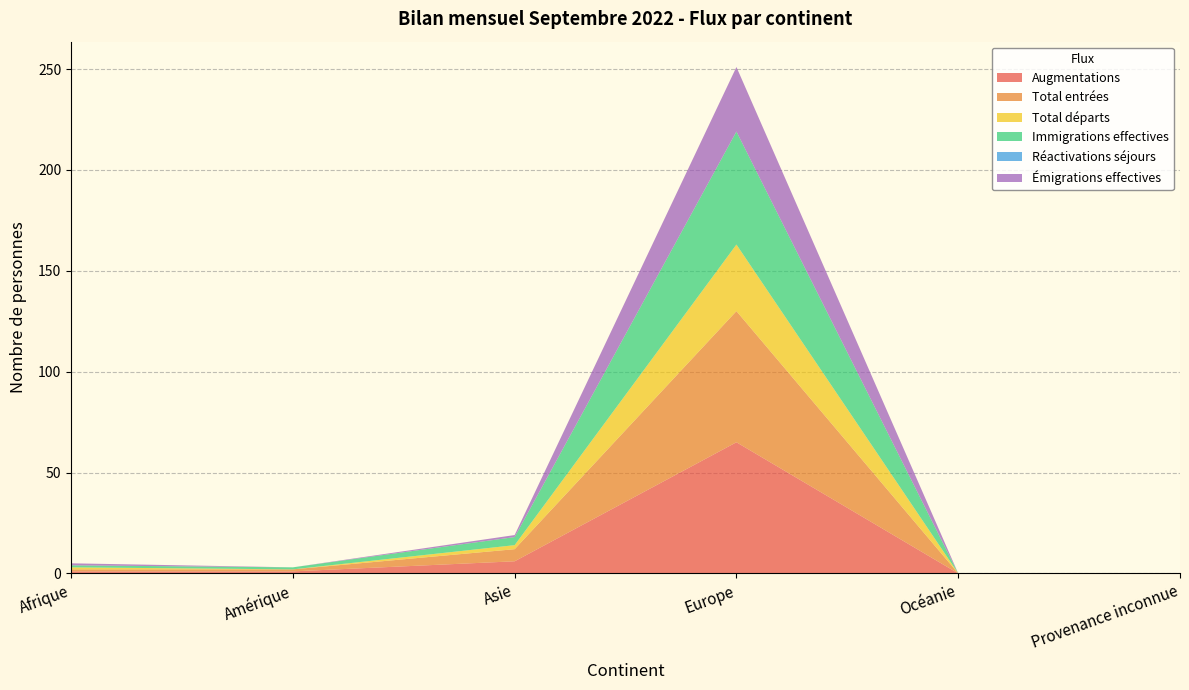

Reading left to right, list all the values displayed in this chart.

Augmentations: Afrique=1	Amérique=1	Asie=6	Europe=65	Océanie=0	Provenance inconnue=0
Total entrées: Afrique=1	Amérique=1	Asie=6	Europe=65	Océanie=0	Provenance inconnue=0
Total départs: Afrique=1	Amérique=0	Asie=2	Europe=33	Océanie=0	Provenance inconnue=0
Immigrations effectives: Afrique=1	Amérique=1	Asie=4	Europe=56	Océanie=0	Provenance inconnue=0
Réactivations séjours: Afrique=0	Amérique=0	Asie=0	Europe=0	Océanie=0	Provenance inconnue=0
Émigrations effectives: Afrique=1	Amérique=0	Asie=1	Europe=32	Océanie=0	Provenance inconnue=0